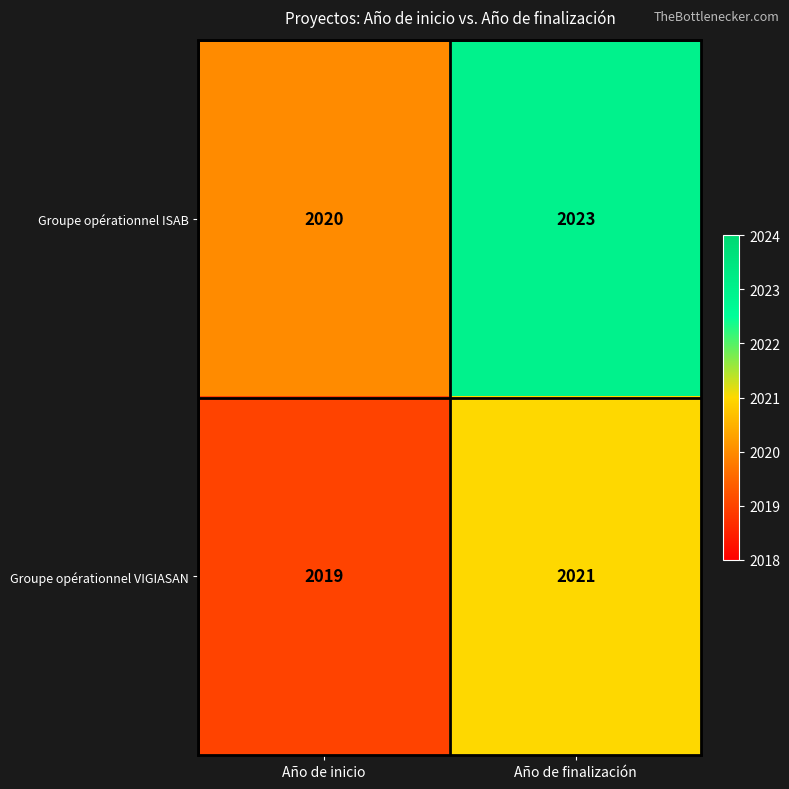

Reading left to right, transcribe all the data shown in this chart.

Groupe opérationnel ISAB: Año de inicio=2020	Año de finalización=2023
Groupe opérationnel VIGIASAN: Año de inicio=2019	Año de finalización=2021